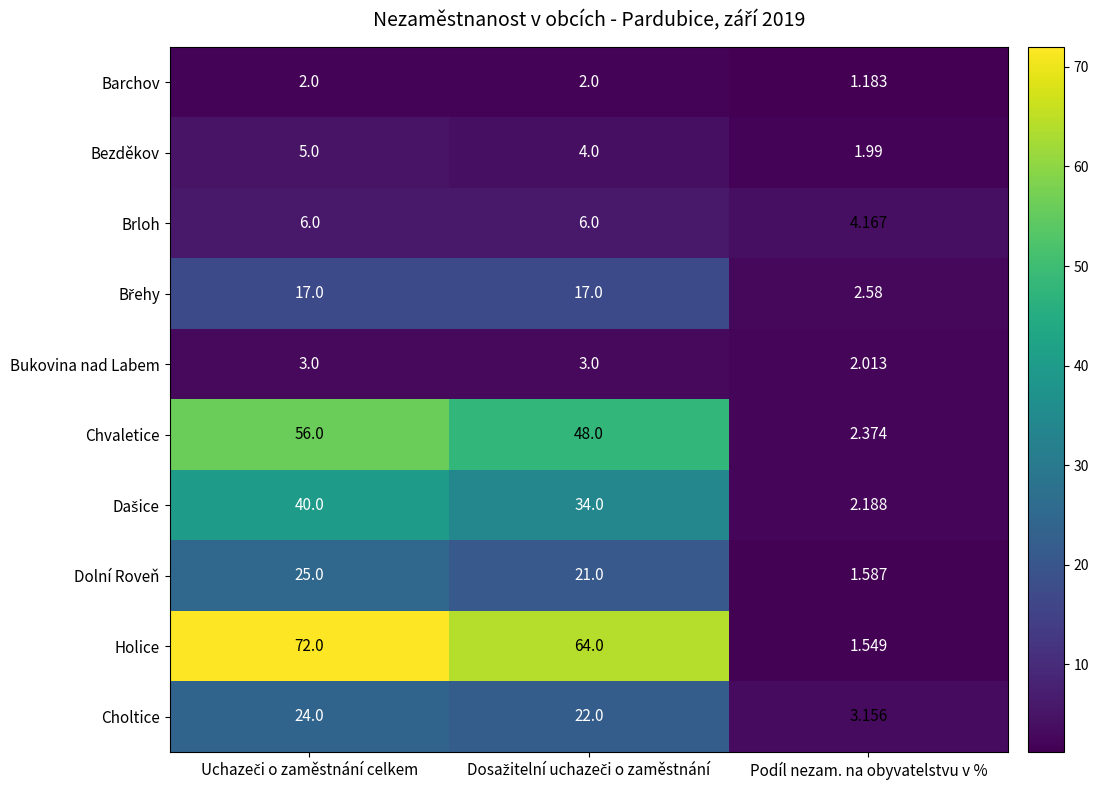

Which category has the highest value across all series?

Uchazeči o zaměstnání celkem